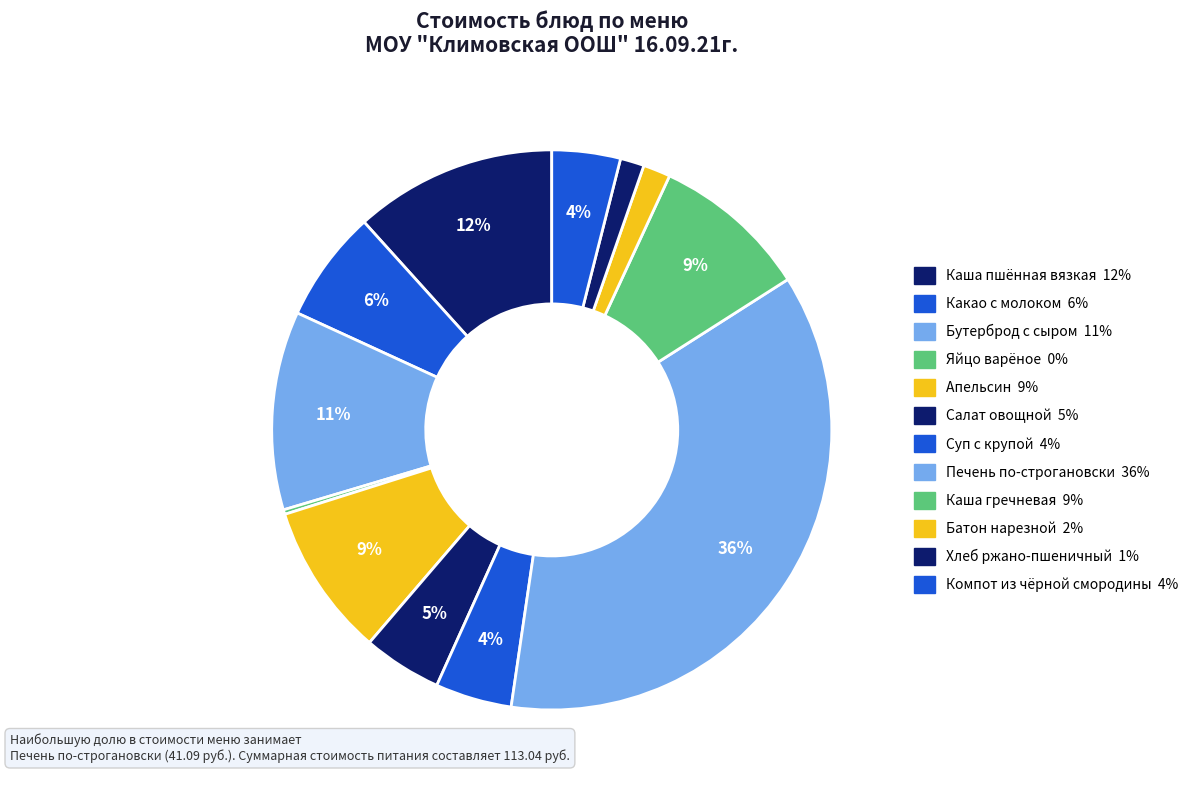

True or false: Компот из чёрной смородины accounts for 4% of the total.

True